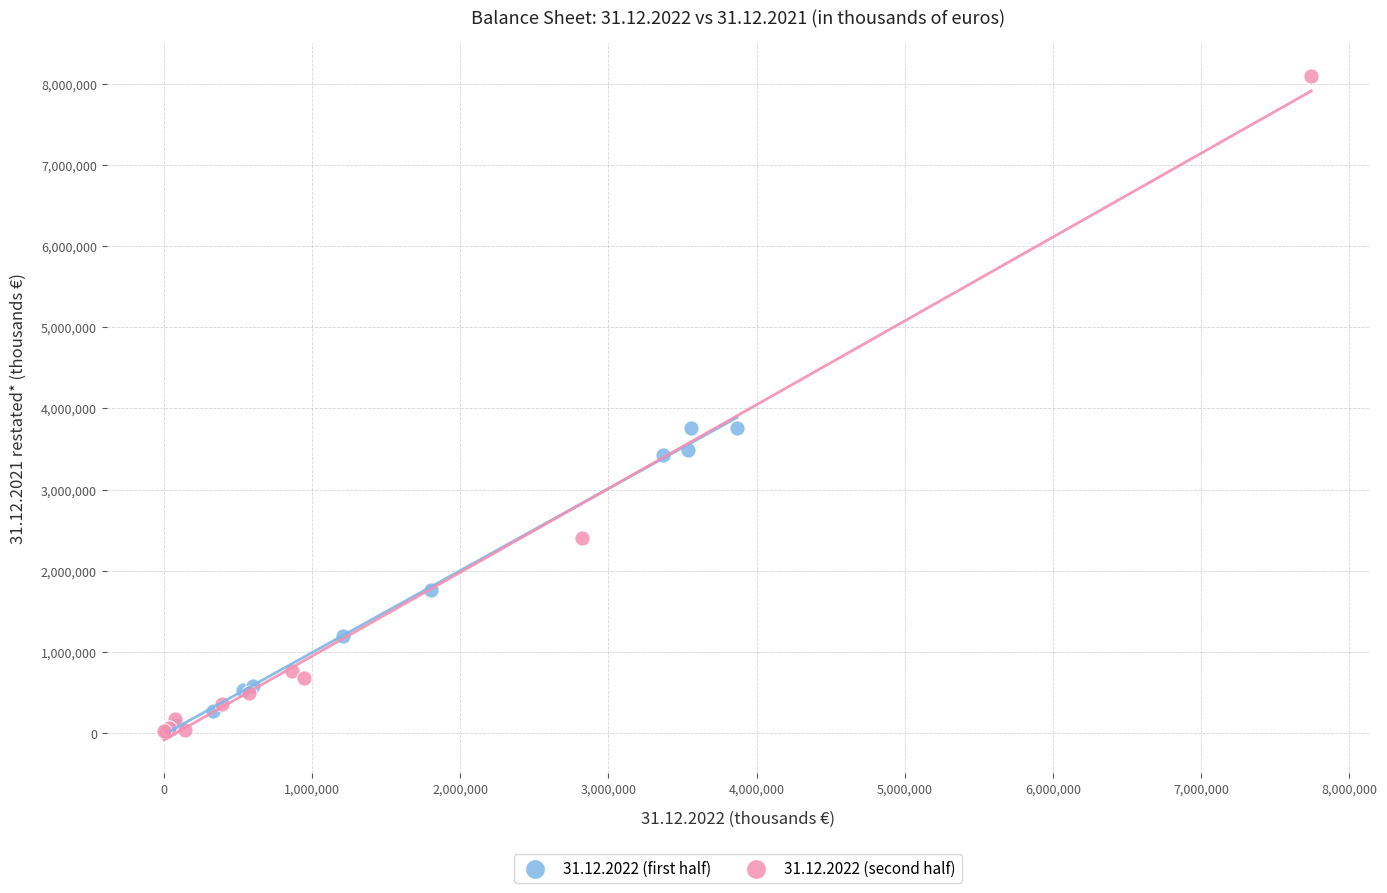

Which series has the widest spread of Y values?

31.12.2022 (second half)